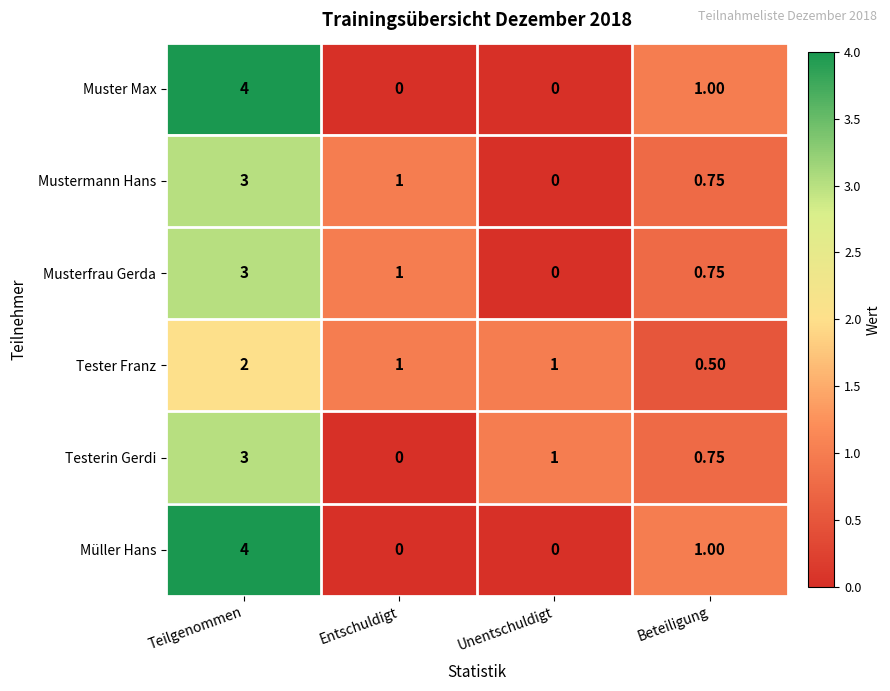

Is the value of Testerin Gerdi at Teilgenommen greater than the value of Müller Hans at Beteiligung?

Yes